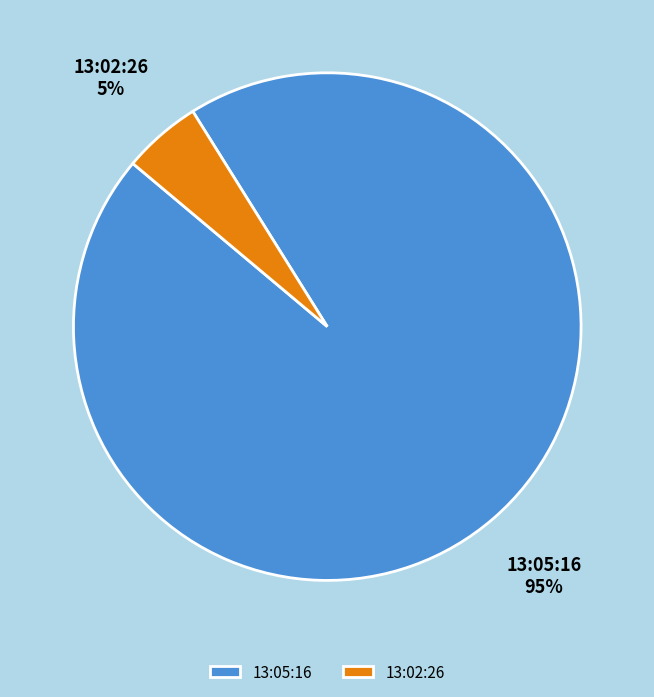

Is it true that 13:02:26 is 1% of the pie?

False